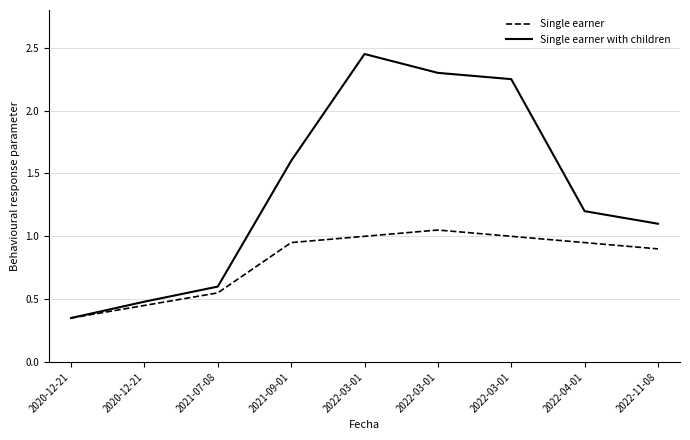

Reading left to right, what are all the values shown in this chart?

Single earner: 2020-12-21=0.3	2020-12-21=0.5	2021-07-08=0.6	2021-09-01=0.9	2022-03-01=1.0	2022-03-01=1.1	2022-03-01=1.0	2022-04-01=0.9	2022-11-08=0.9
Single earner with children: 2020-12-21=0.3	2020-12-21=0.5	2021-07-08=0.6	2021-09-01=1.6	2022-03-01=2.5	2022-03-01=2.3	2022-03-01=2.2	2022-04-01=1.2	2022-11-08=1.1